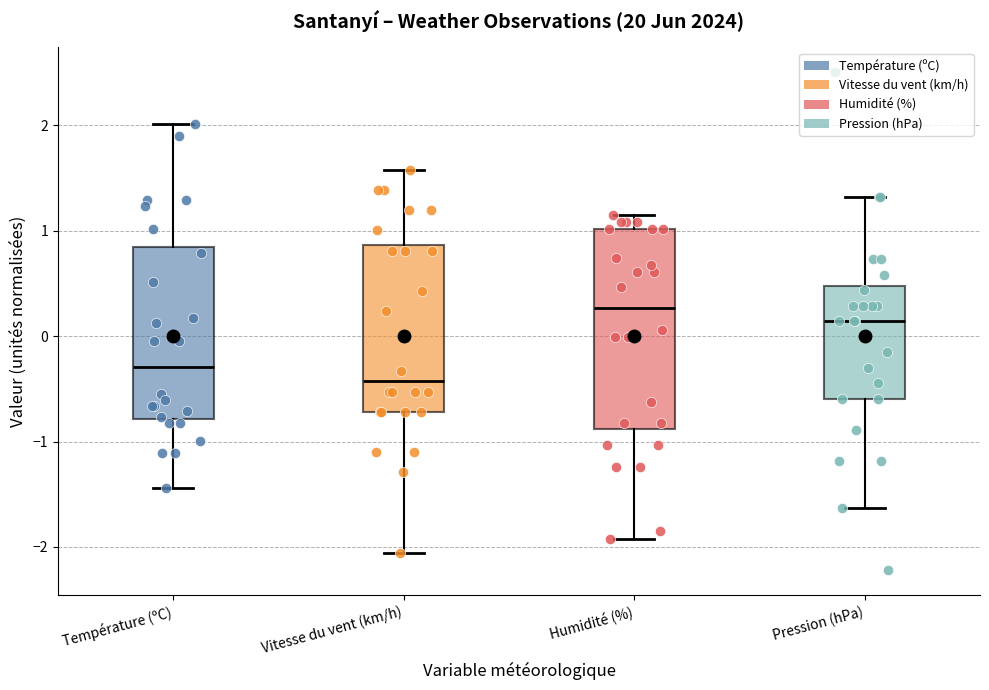

Reading left to right, transcribe this box plot: for each box, give where its median line is, the range the box spans, and where its two whiskers end, as read against the y-axis. The values are not printed on the chart, so give them approximately, as read against the axis.

Température (ºC): median -0.3, box -0.8 to 0.8, whiskers -1.4 to 2.0
Vitesse du vent (km/h): median -0.4, box -0.7 to 0.9, whiskers -2.1 to 1.6
Humidité (%): median 0.3, box -0.9 to 1.0, whiskers -1.9 to 1.2
Pression (hPa): median 0.1, box -0.6 to 0.5, whiskers -1.6 to 1.3